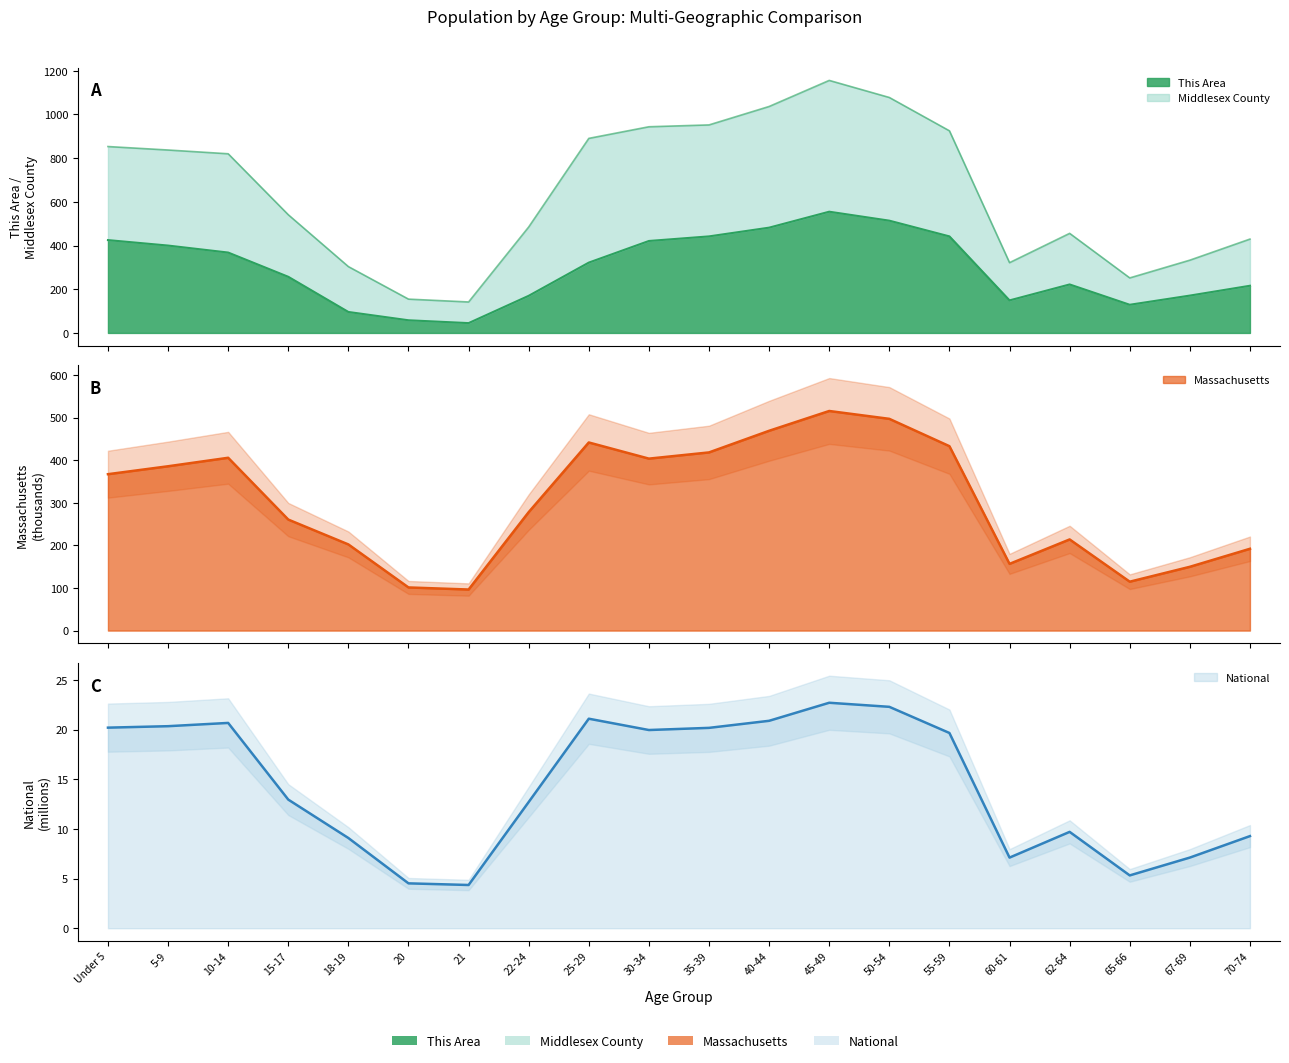

What is the difference between the Middlesex County values at 30-34 and 65-66?

288.9